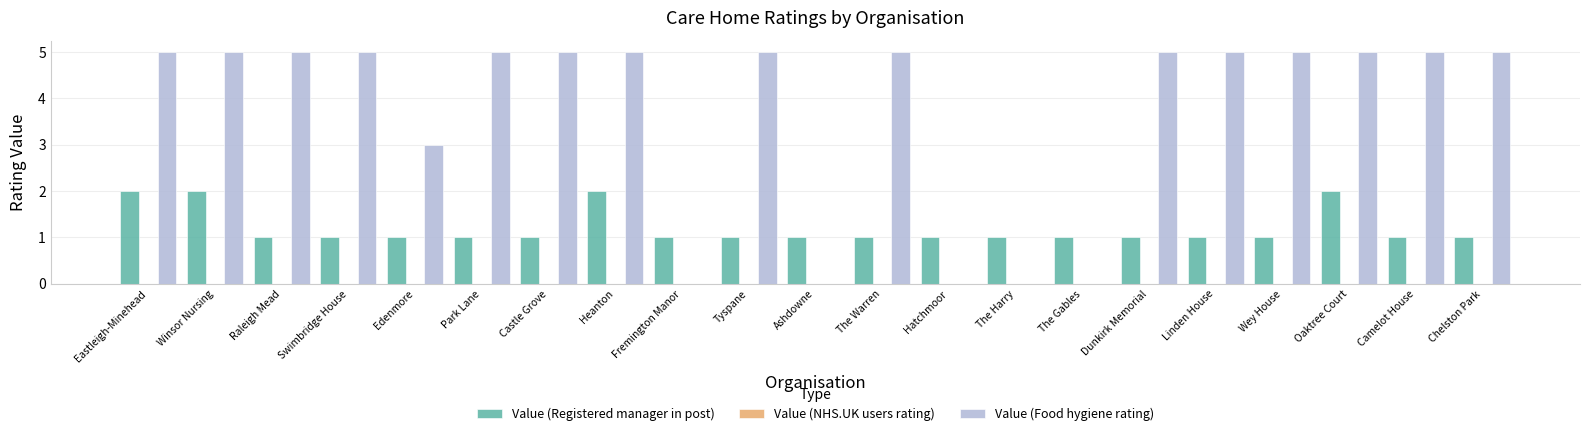

Which series has the largest total across all categories?

Value (Food hygiene rating)